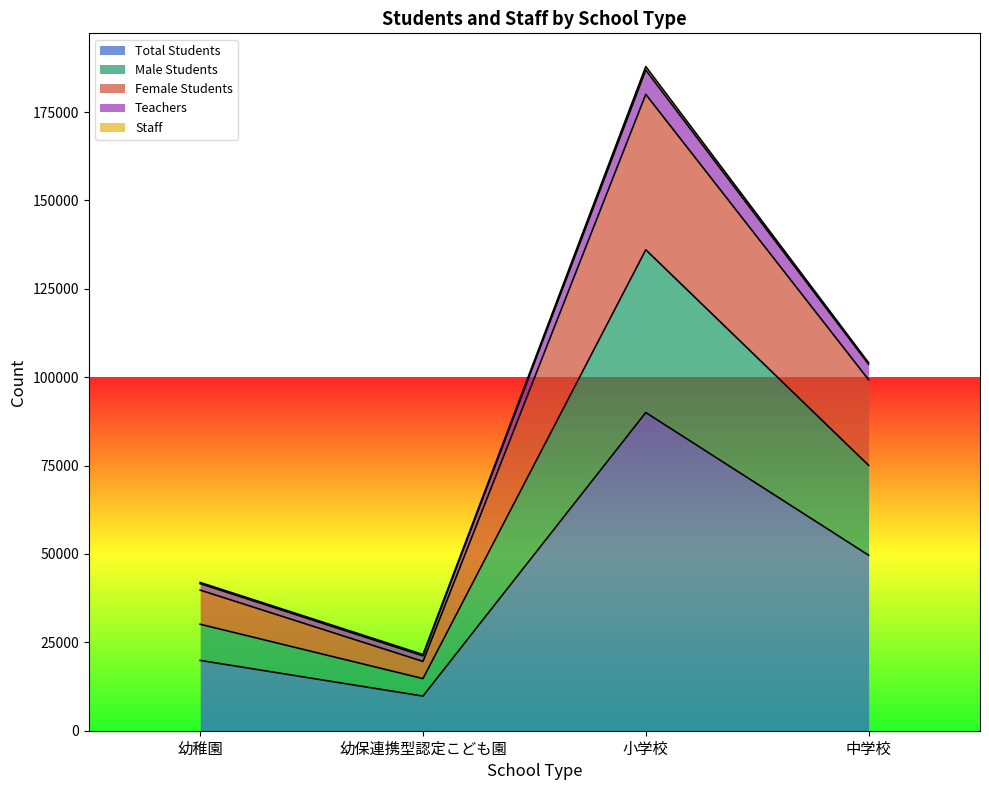

True or false: Total Students has a value of 90011 at 小学校.

True